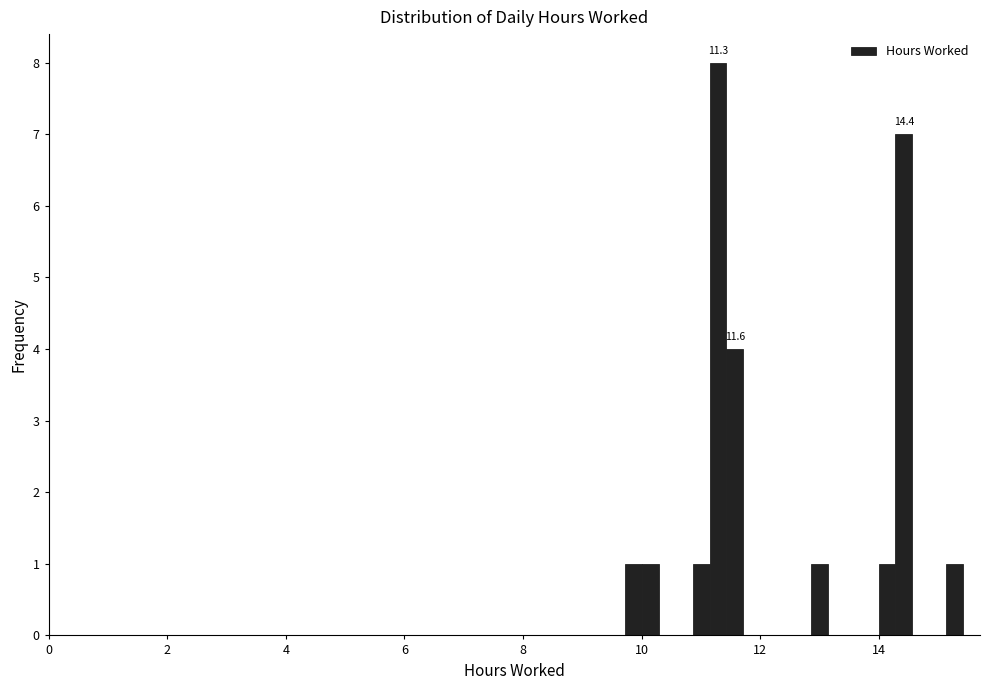

Around what value on the x-axis is the tallest bar? Give the approximate position of its centre, as read against the axis.

11.2